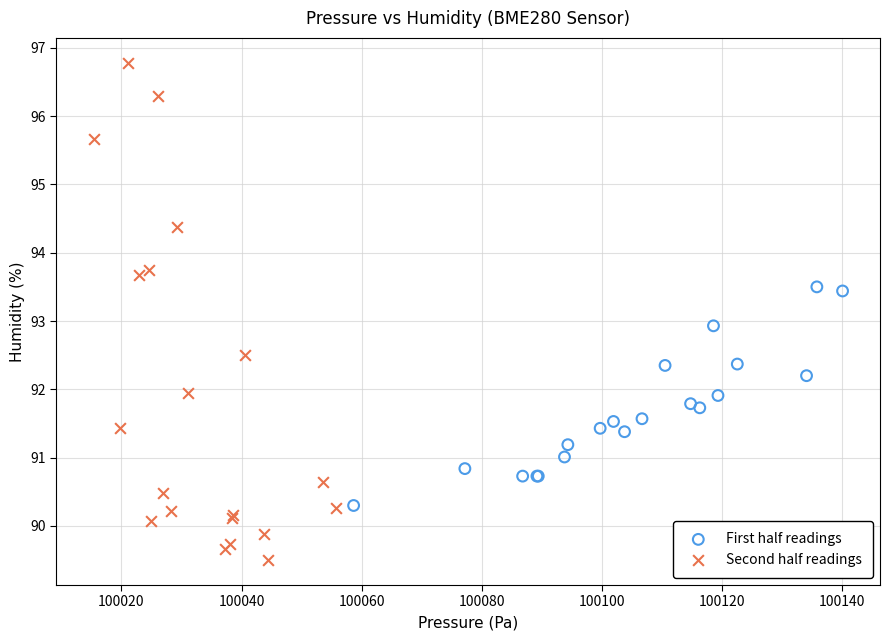

Which series contains the highest Y value?

Second half readings